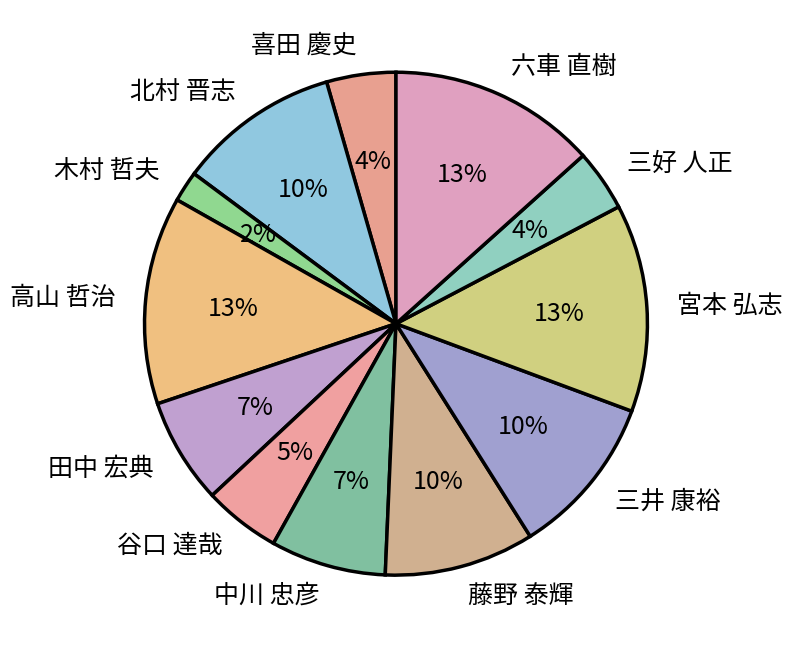

Count the number of slices in the pie.

12